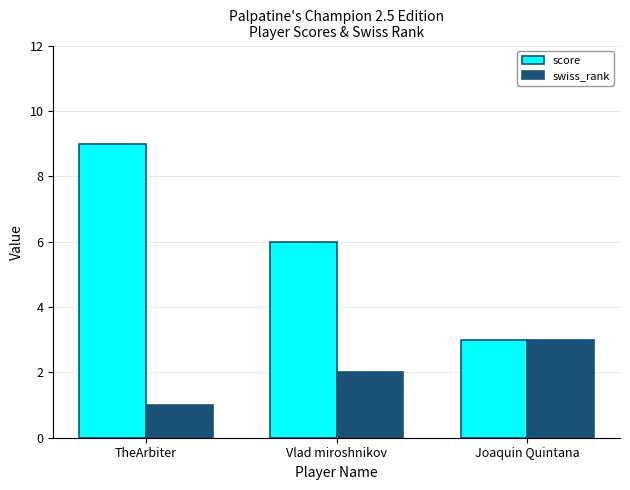

Which series has the largest range (max minus min)?

score